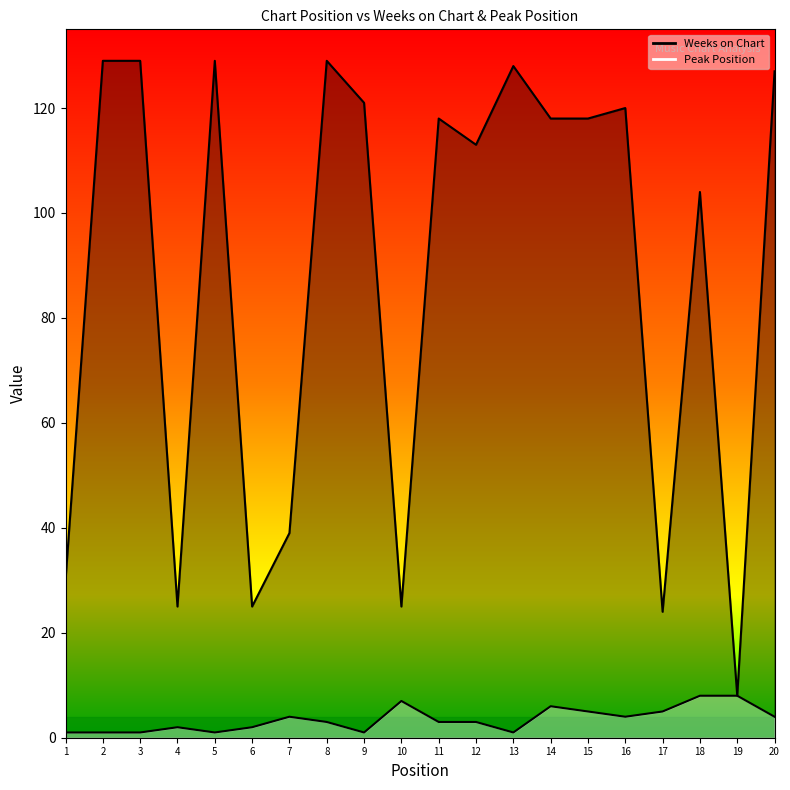

Which label corresponds to the smallest value in the chart?

1